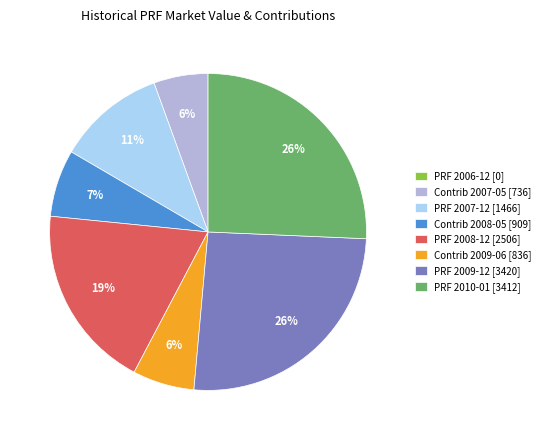

Combined, do PRF 2007-12 [1466] and Contrib 2009-06 [836] account for over 50%?

No